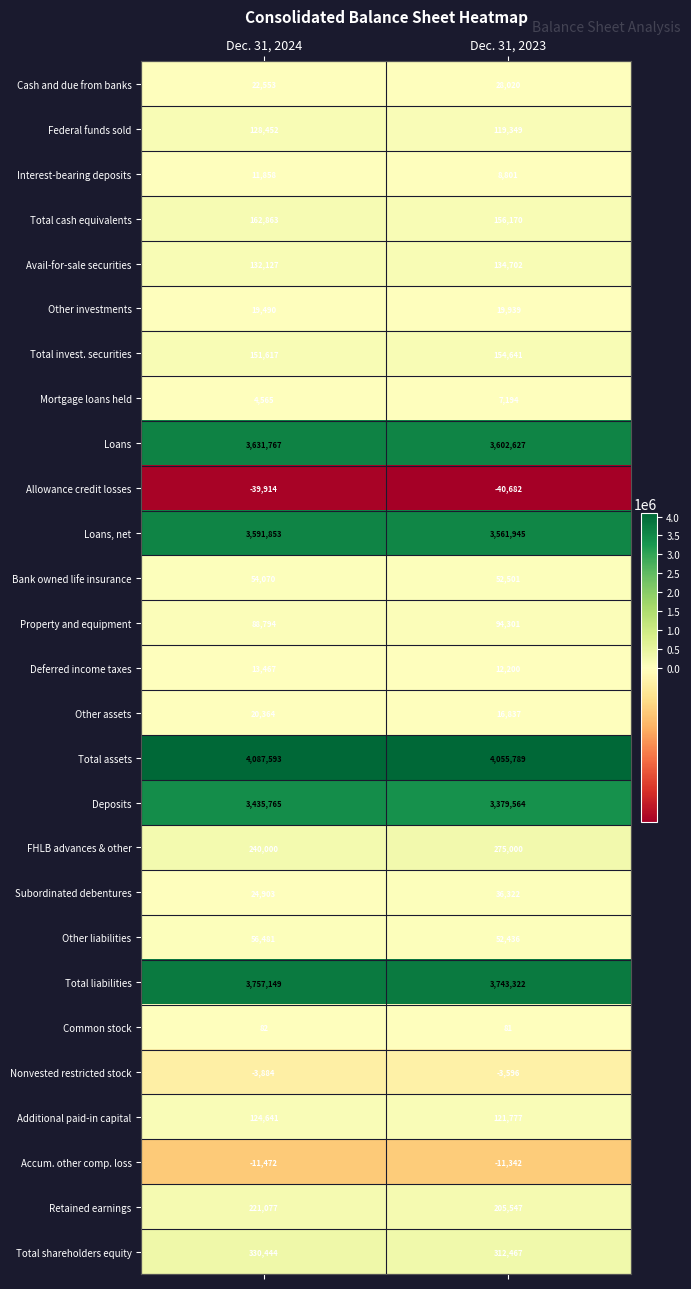

What is the difference between the maximum and minimum values in the Retained earnings series?

15530